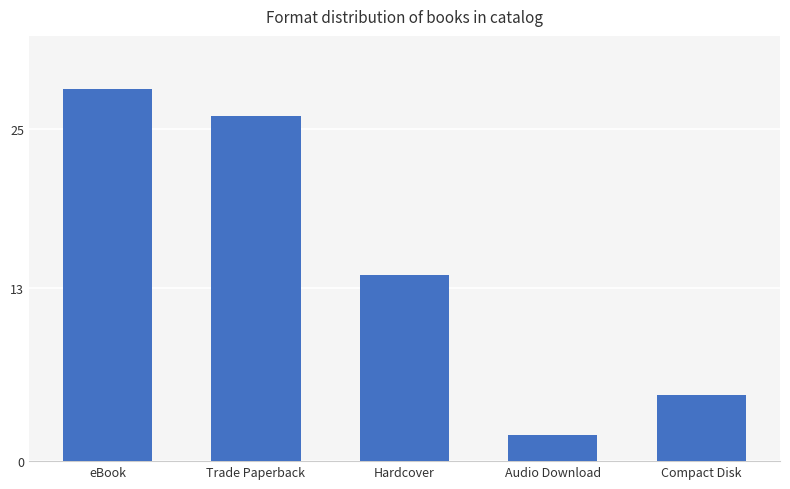

How many distinct data groups are displayed?

1